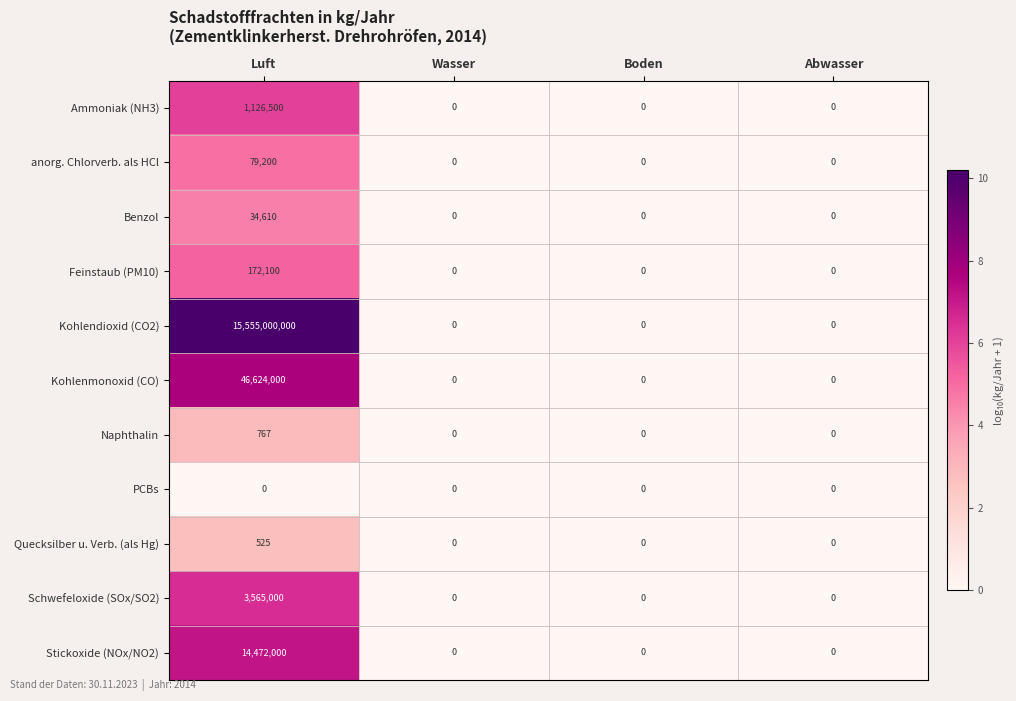

Is it true that Kohlendioxid (CO2) equals 0 at Wasser?

True